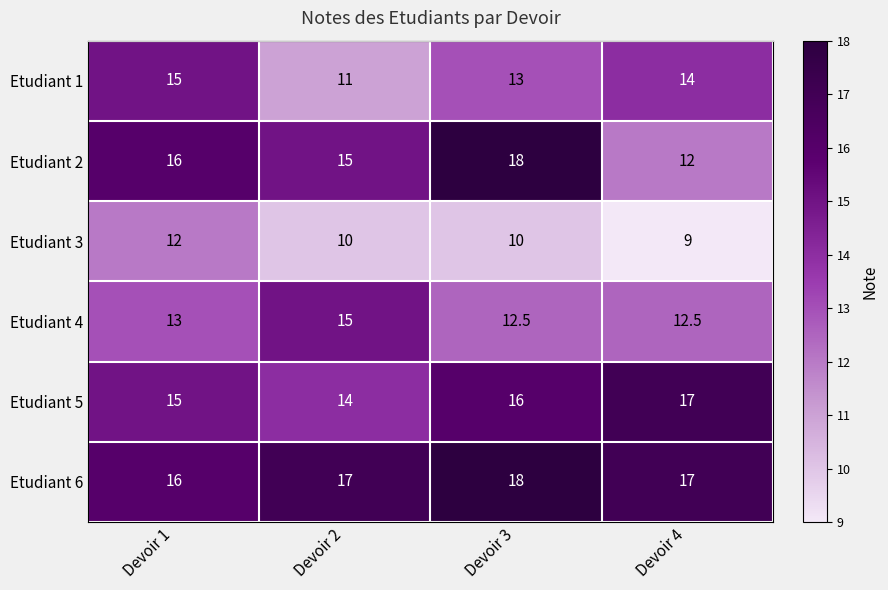

Which series has the largest range (max minus min)?

Etudiant 2